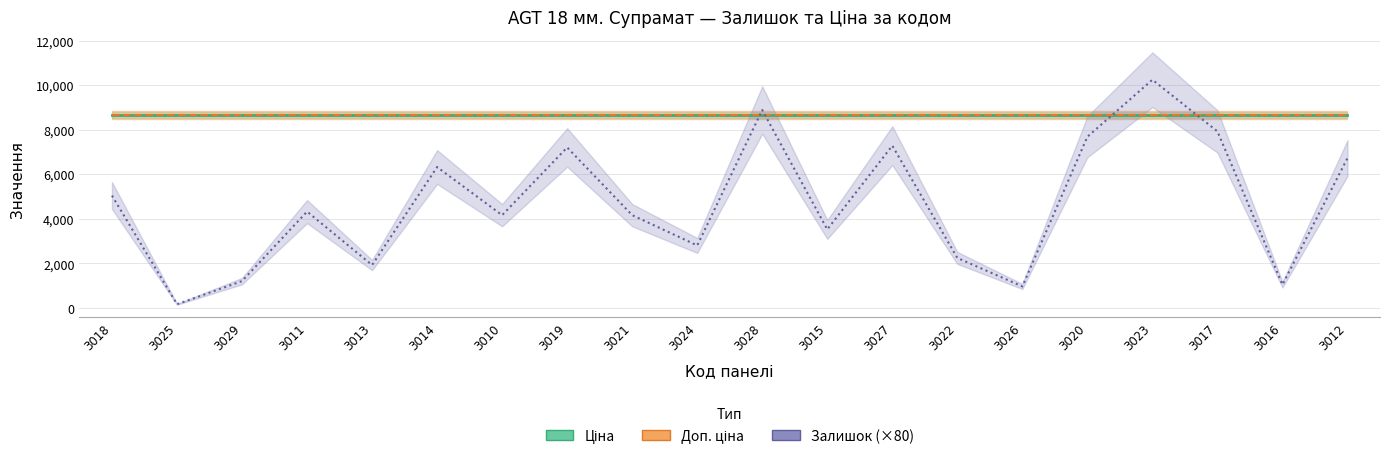

At how many categories does at least one series exceed 2742?

20